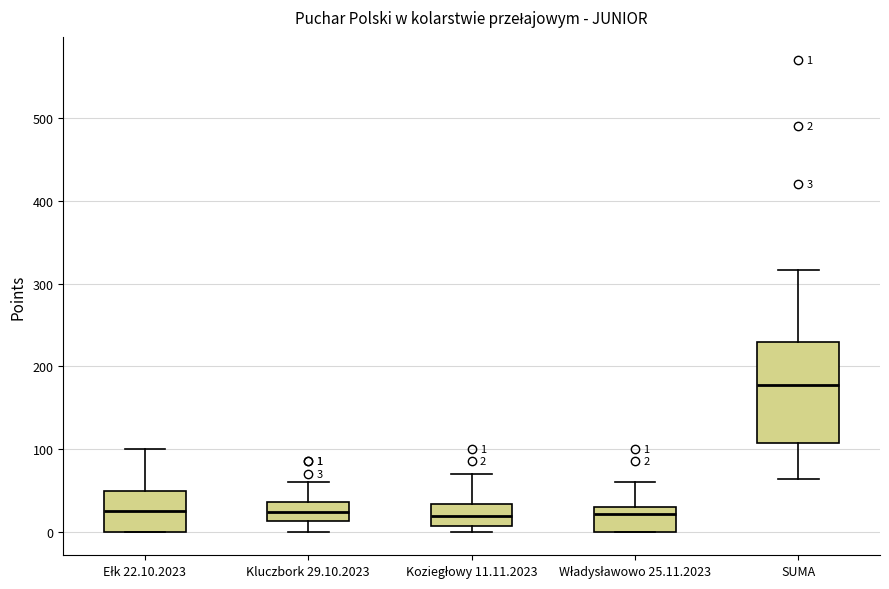

Which box is the tallest, from its lower edge to its upper edge?

SUMA